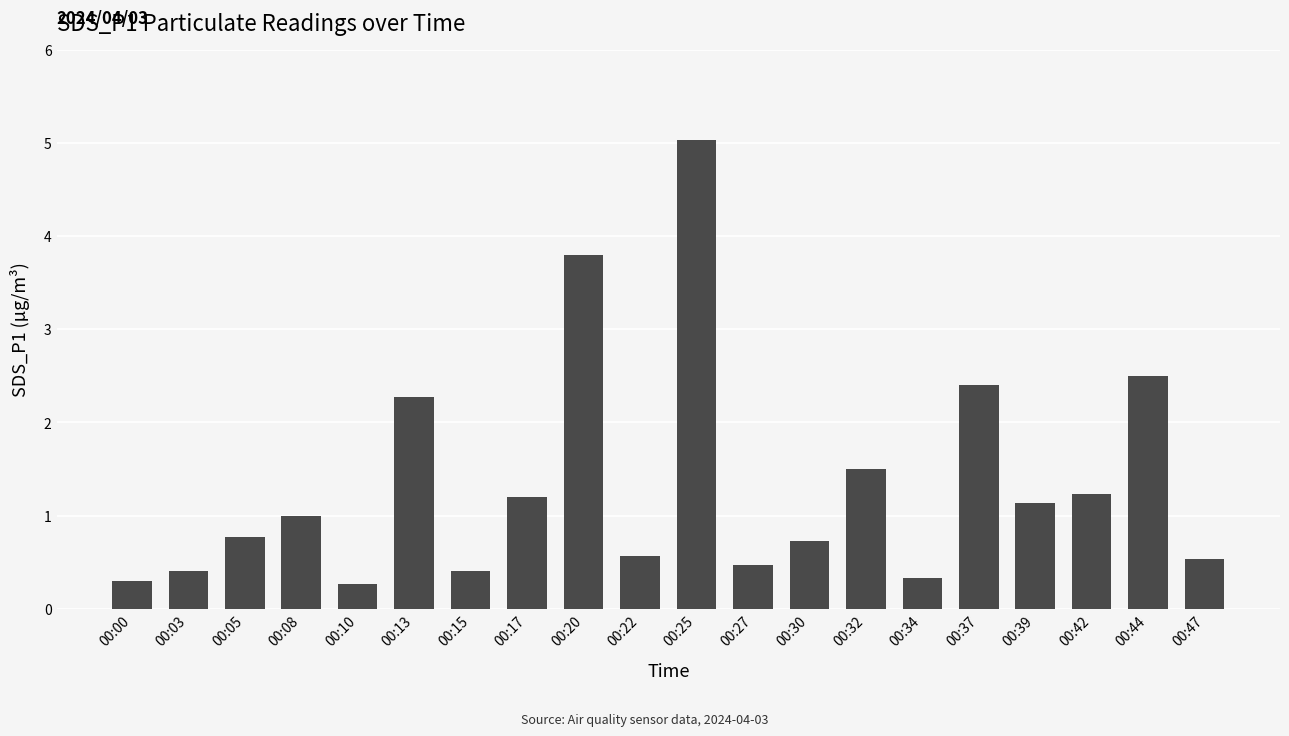

Count the number of categories in the chart.

20